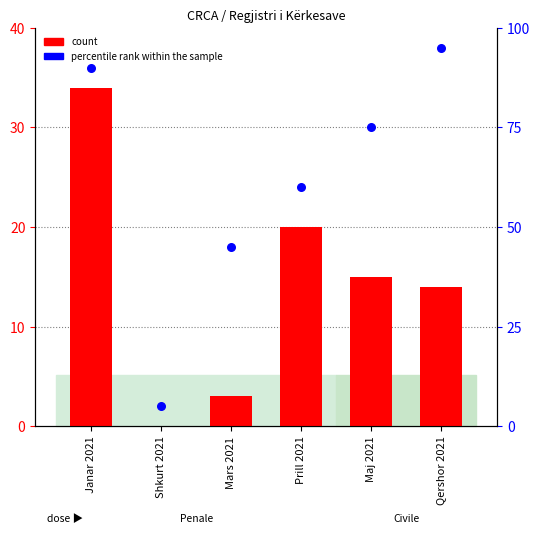

Which series has the widest spread of Y values?

percentile rank within the sample